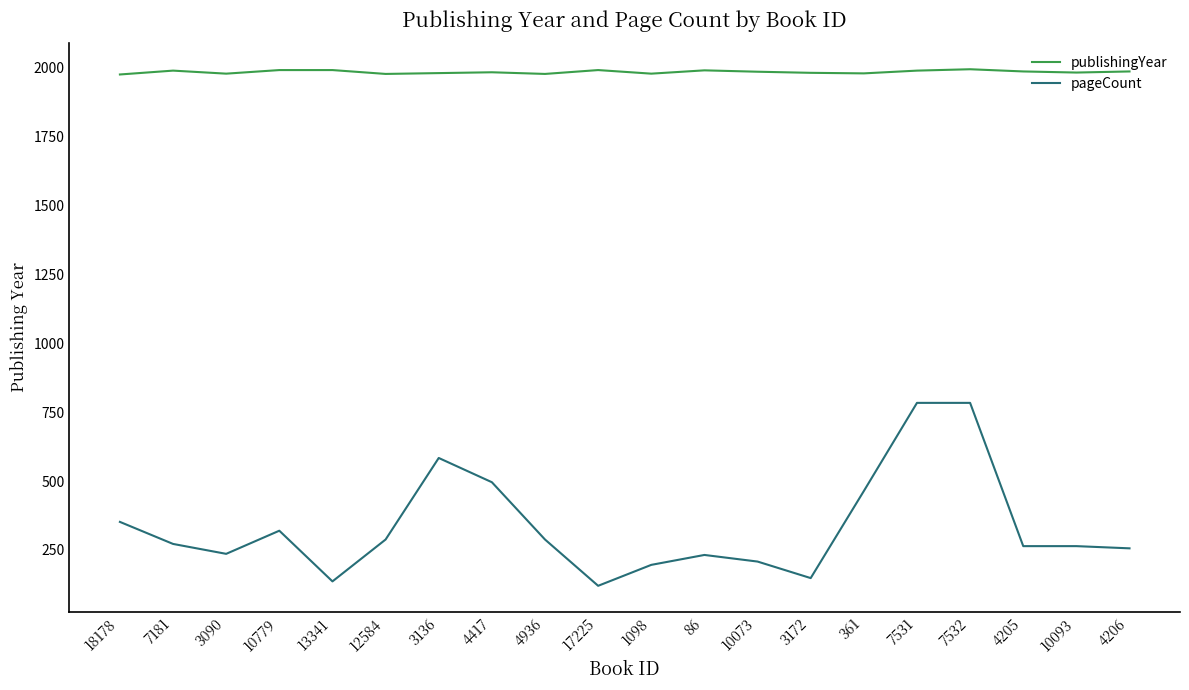

True or false: pageCount and publishingYear intersect in this chart.

False